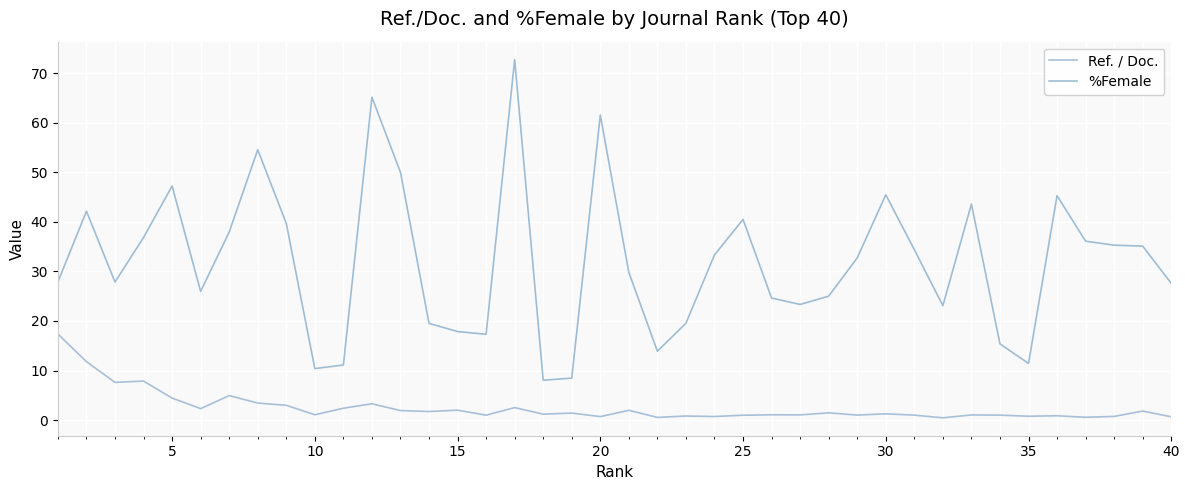

What is the greatest value displayed?

72.7